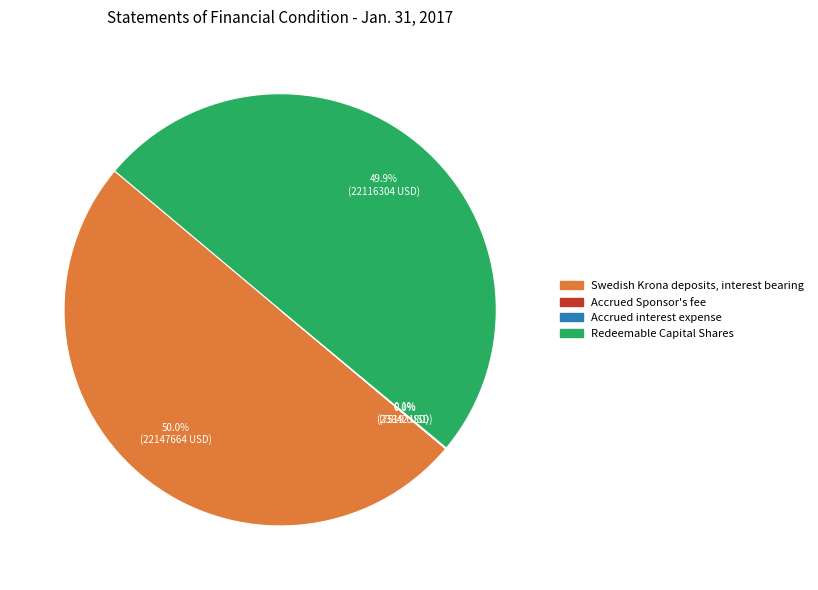

What percentage is NOT represented by Swedish Krona deposits, interest bearing?

50.0%